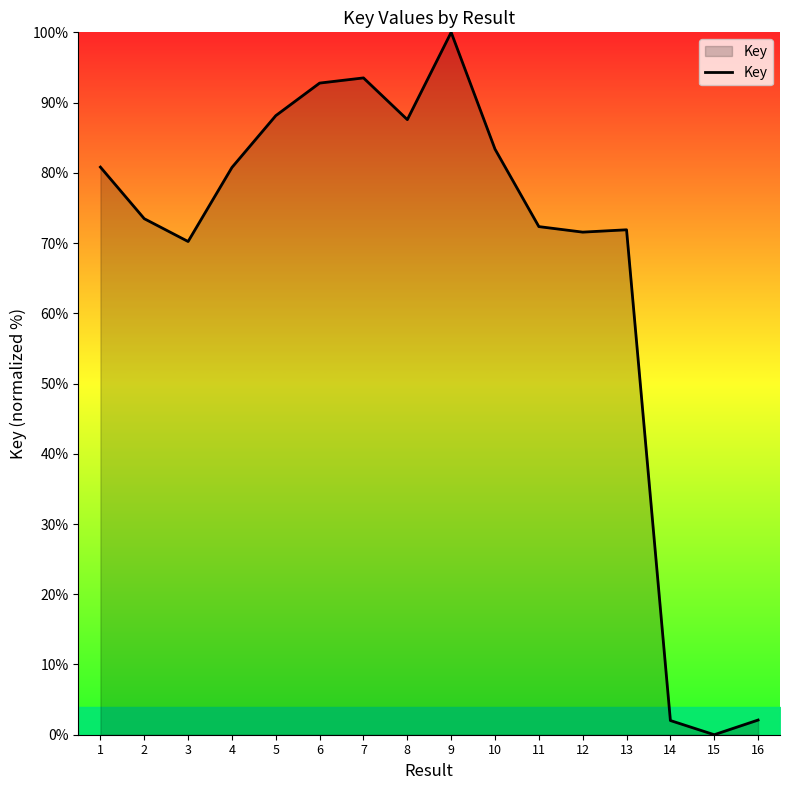

What is the difference between the values at 6 and 2?

19.3